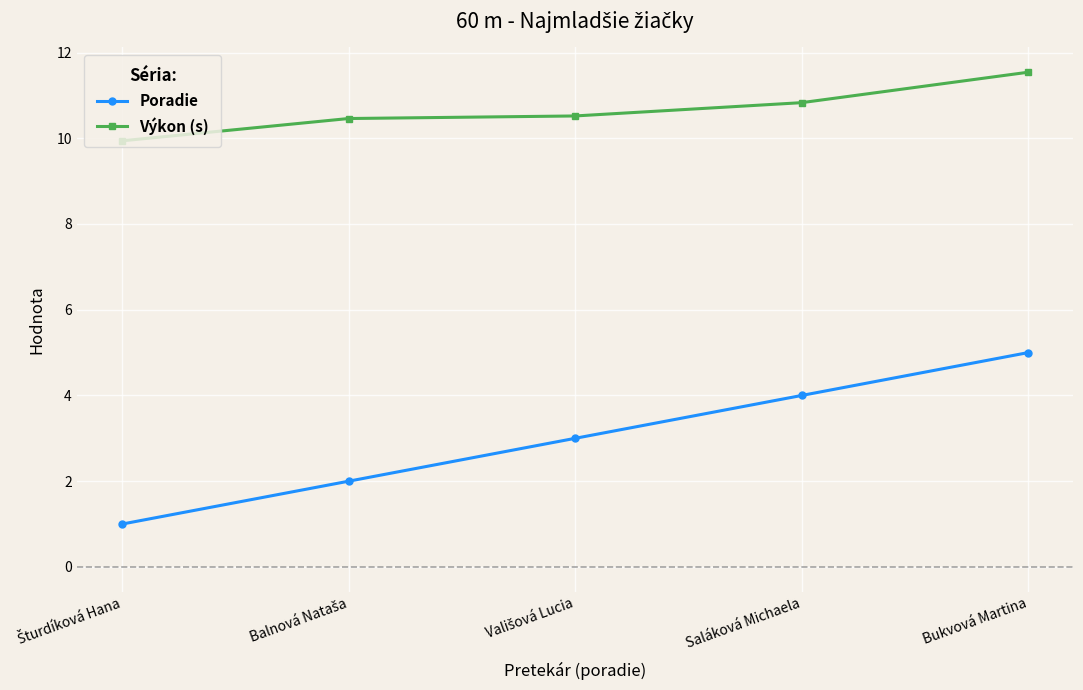

True or false: Výkon (s) and Poradie intersect in this chart.

False